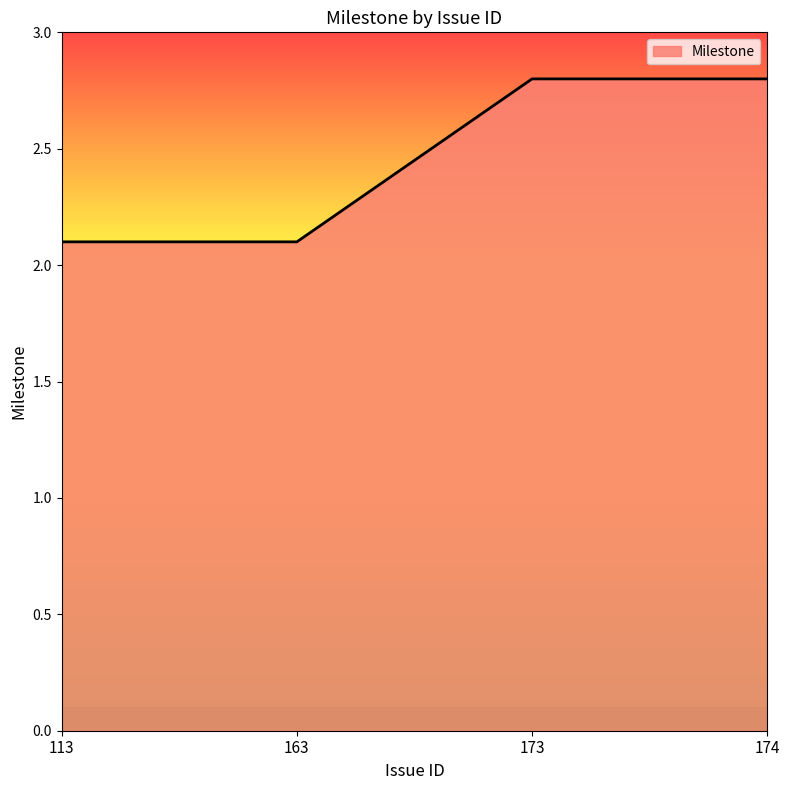

What is the maximum value shown in the chart?

2.8